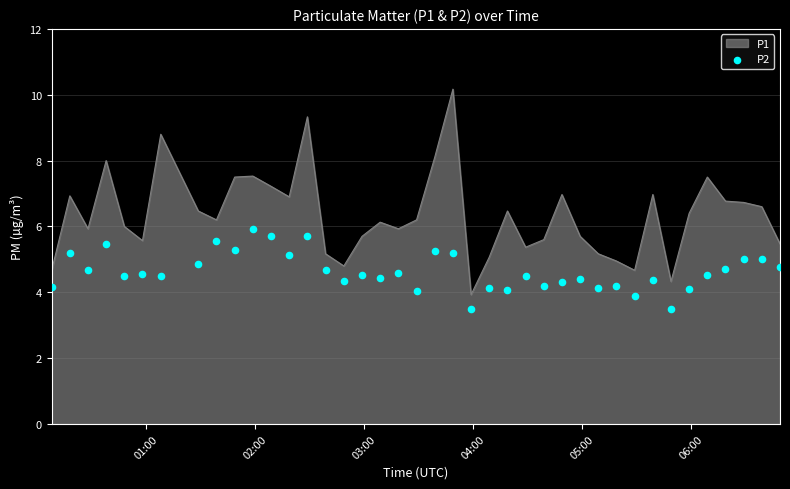

What is the highest value of the P1 series?

10.2